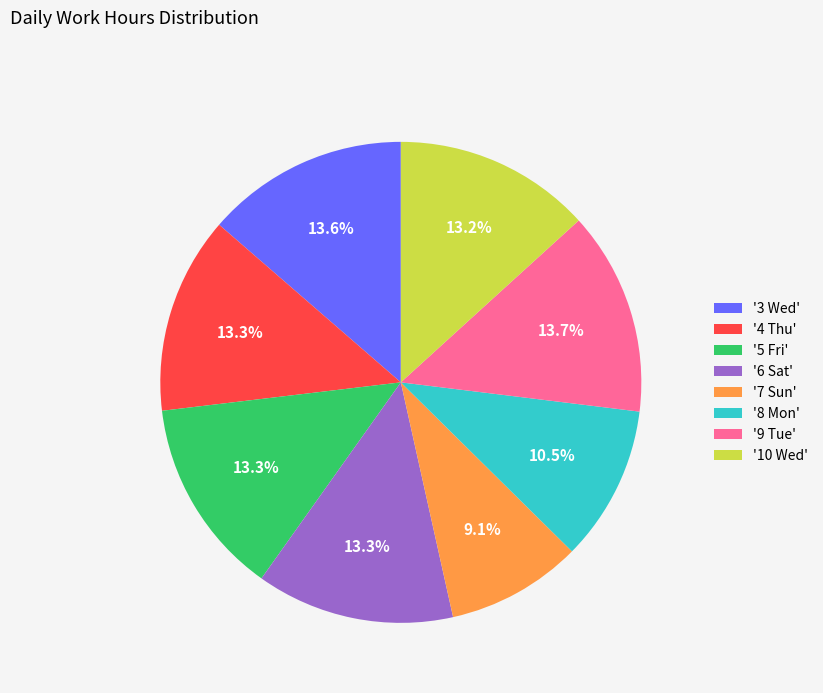

What is the smallest slice in the pie chart?

'7 Sun'